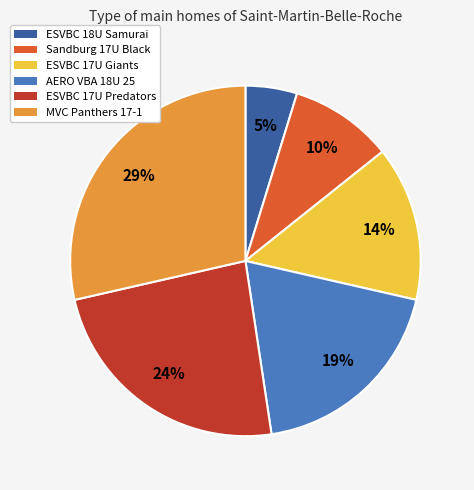

Is it true that MVC Panthers 17-1 is 29% of the pie?

True